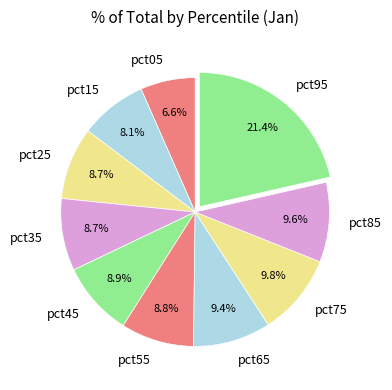

Which slice is the smallest?

pct05